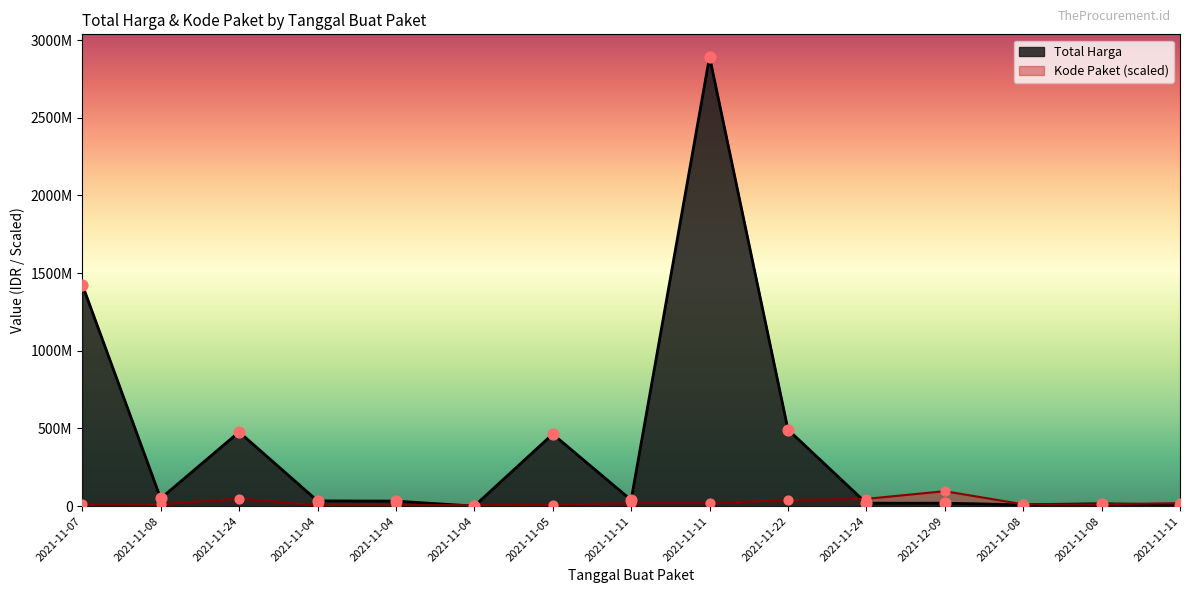

Which series has the largest total across all categories?

Total Harga